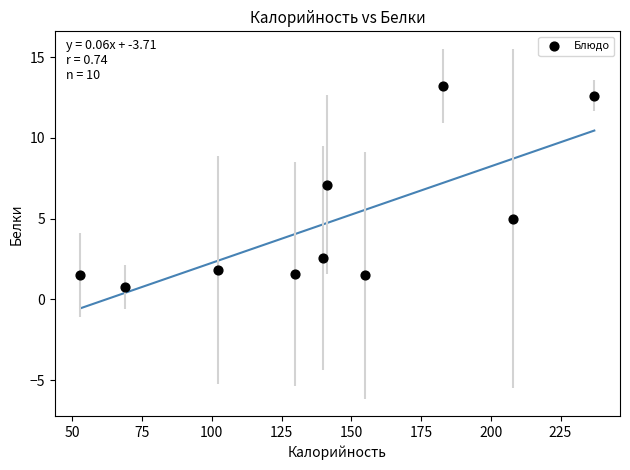

What is the average Y value?

4.8